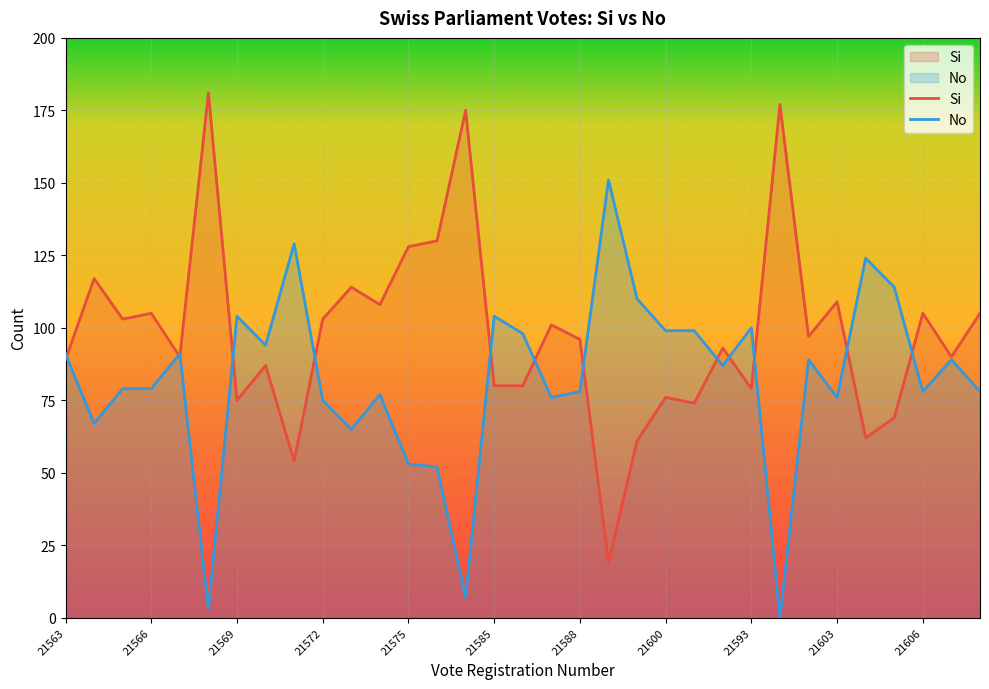

Does the chart display data point markers on the line(s)?

No